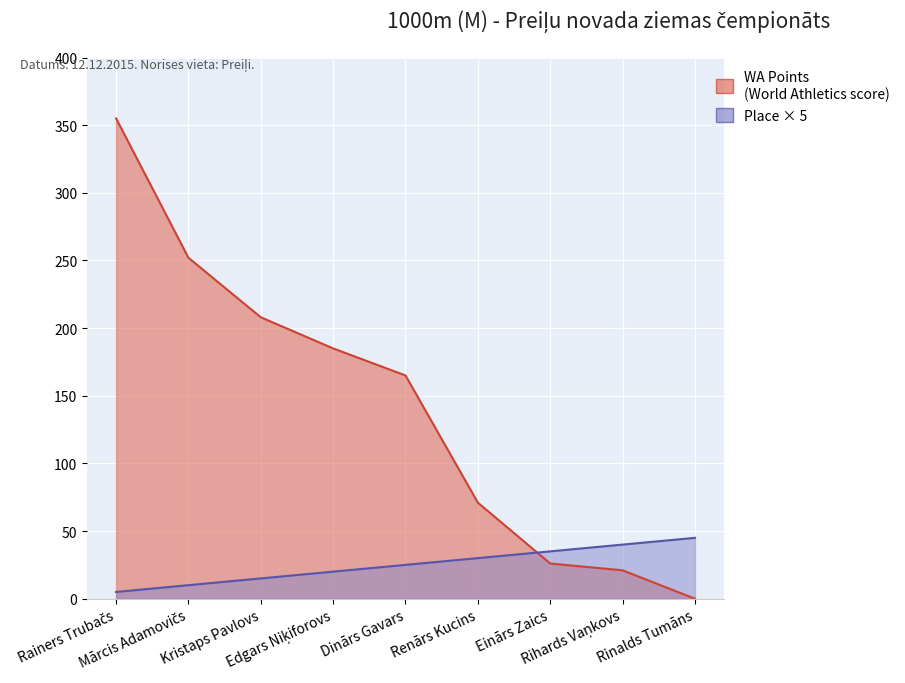

What is the sum of the WA Points values at Rainers Trubačs and Mārcis Adamovičs?

607